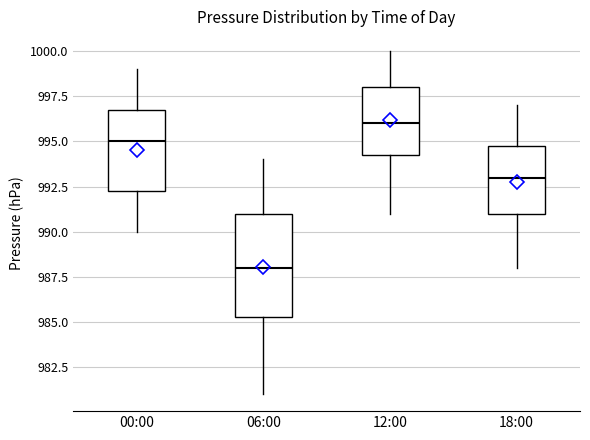

Which box's median line is the lowest?

06:00